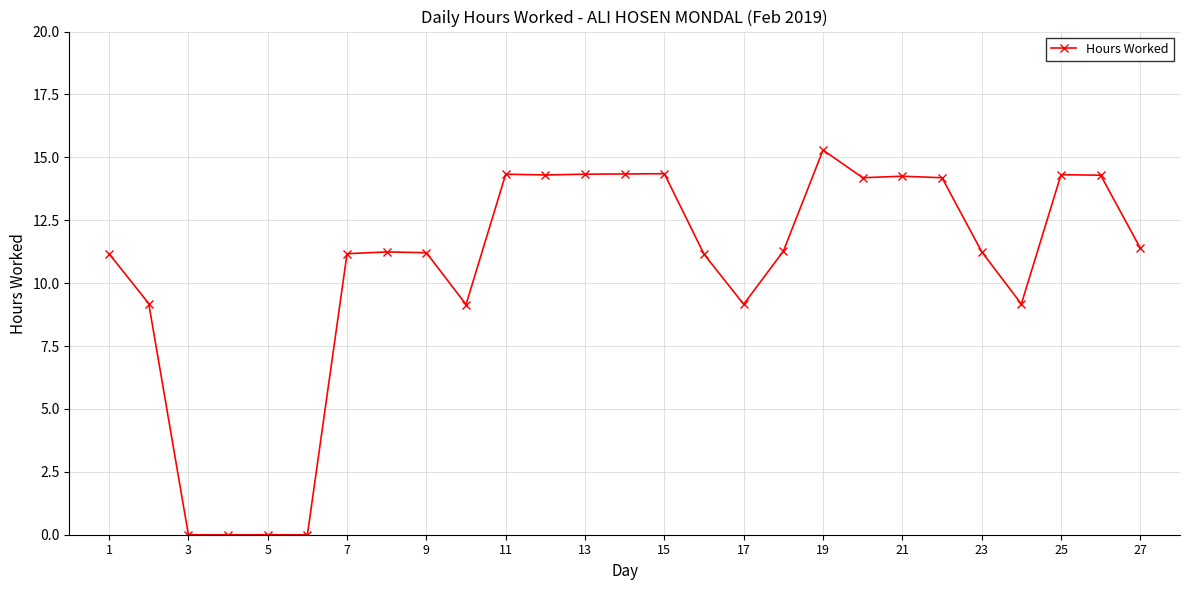

What is the difference between the maximum and minimum values?

15.3